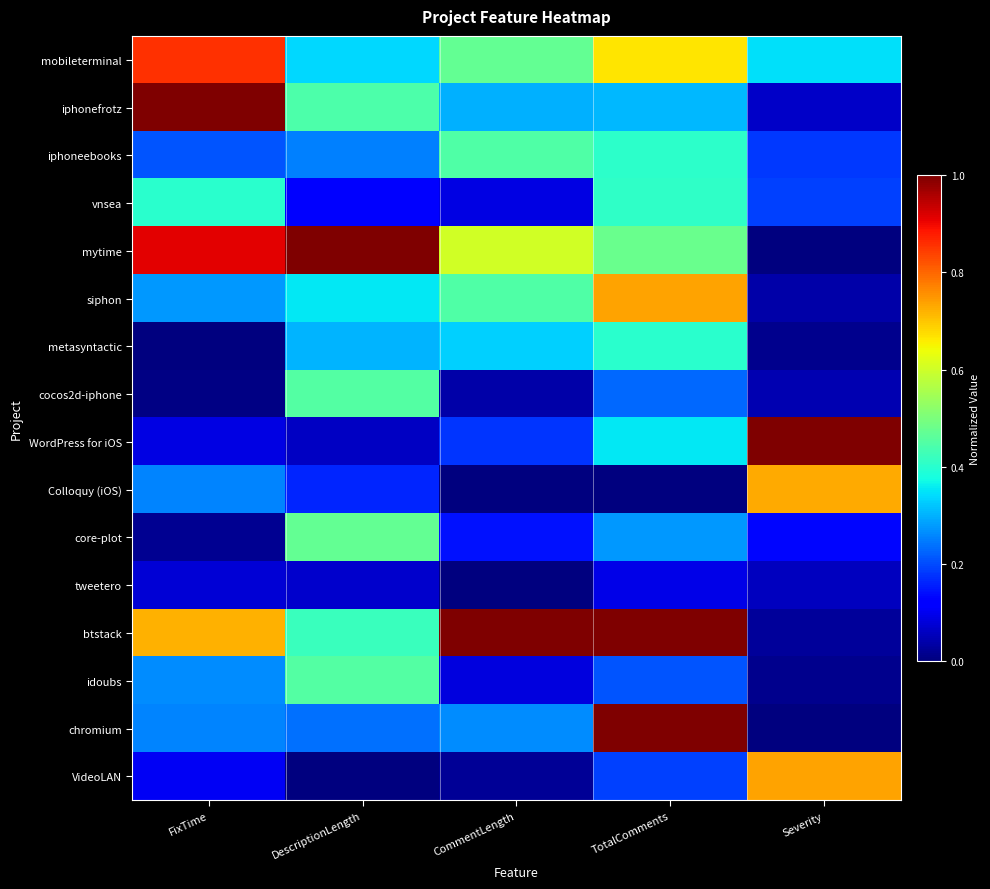

What is the total value across all series at FixTime?

5.4